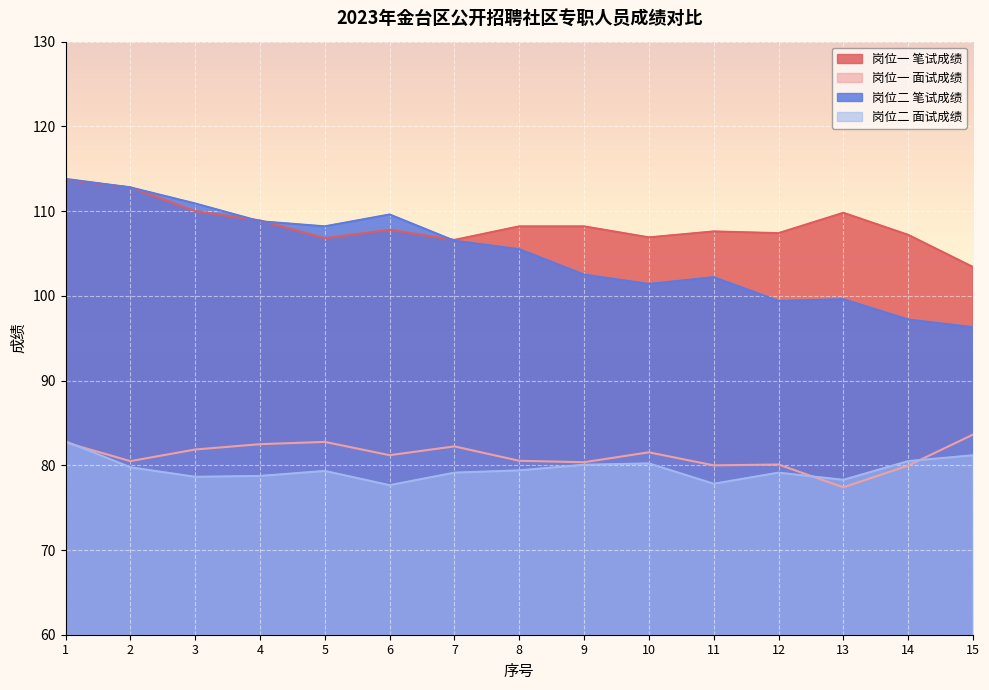

True or false: 岗位二 面试成绩 has more than 2 interior local peaks.

True